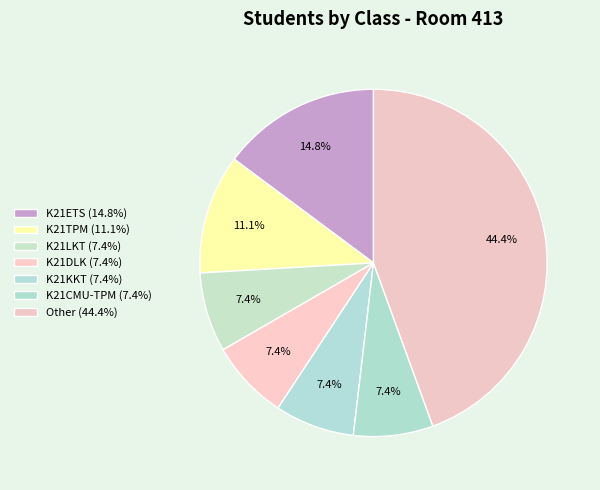

Count the number of slices in the pie.

7